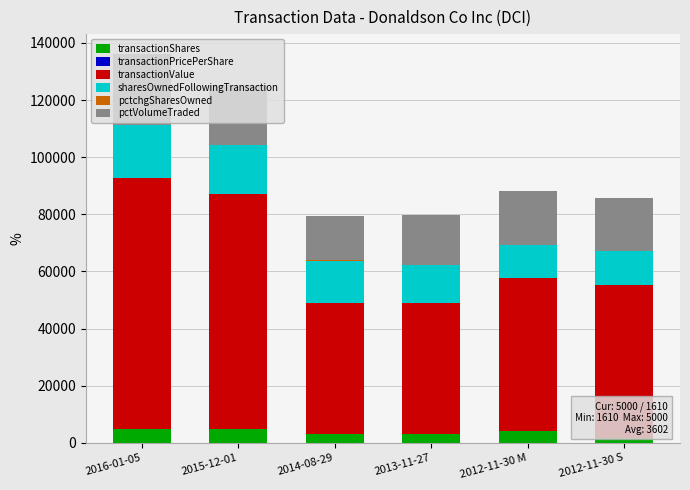

At which category is the sum across all series the highest?

2016-01-05